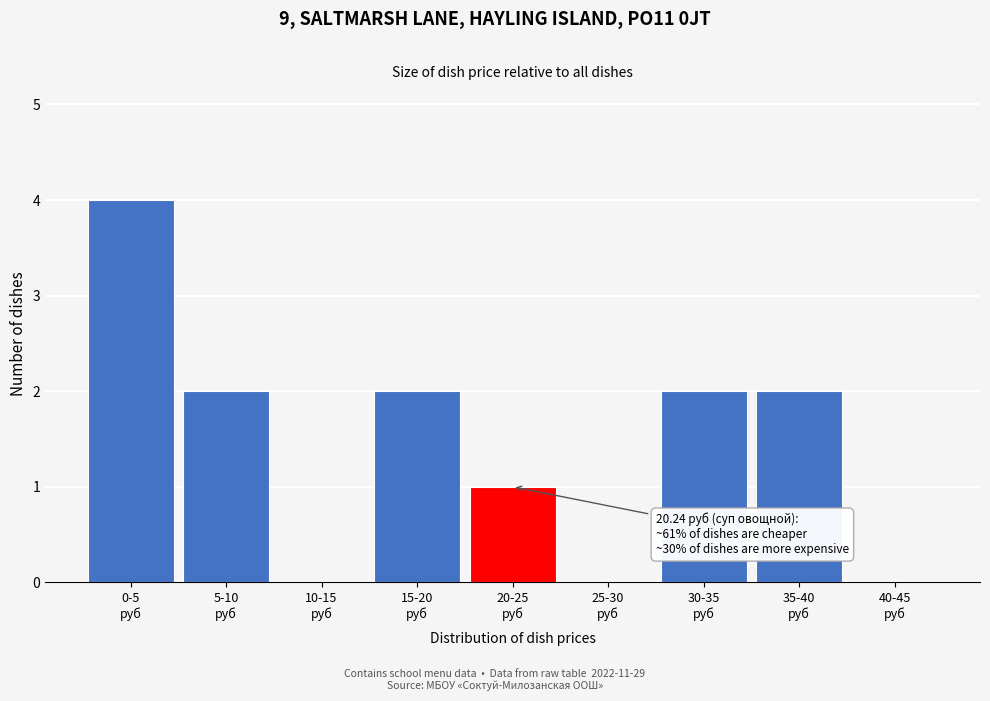

What is the sum of all values?

13